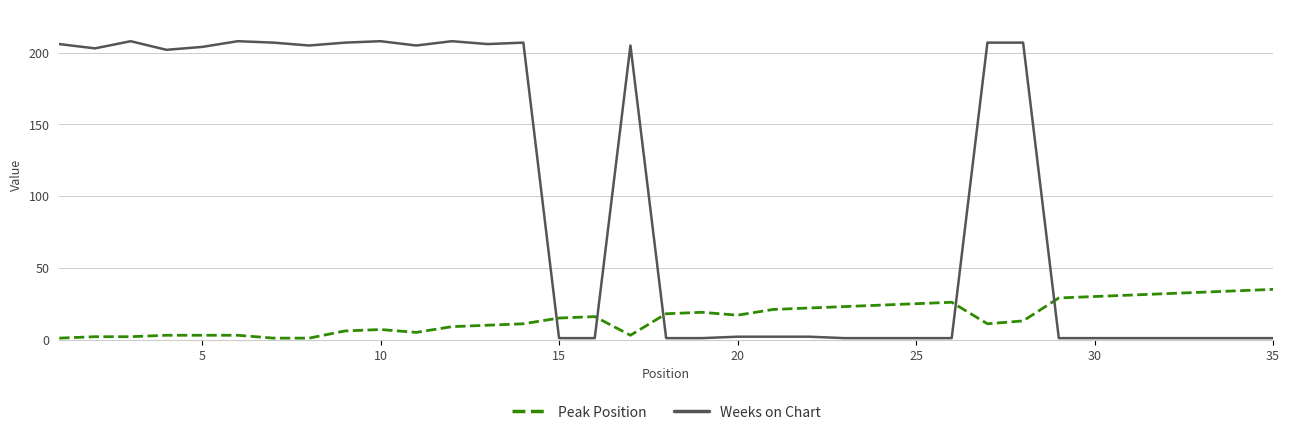

Which series has the largest total across all categories?

Weeks on Chart